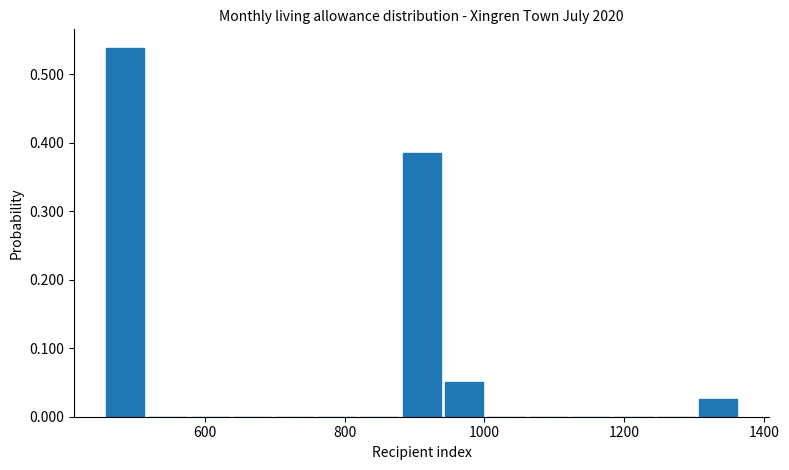

Read against the x-axis, roughly where is the centre of the tallest bar?

480